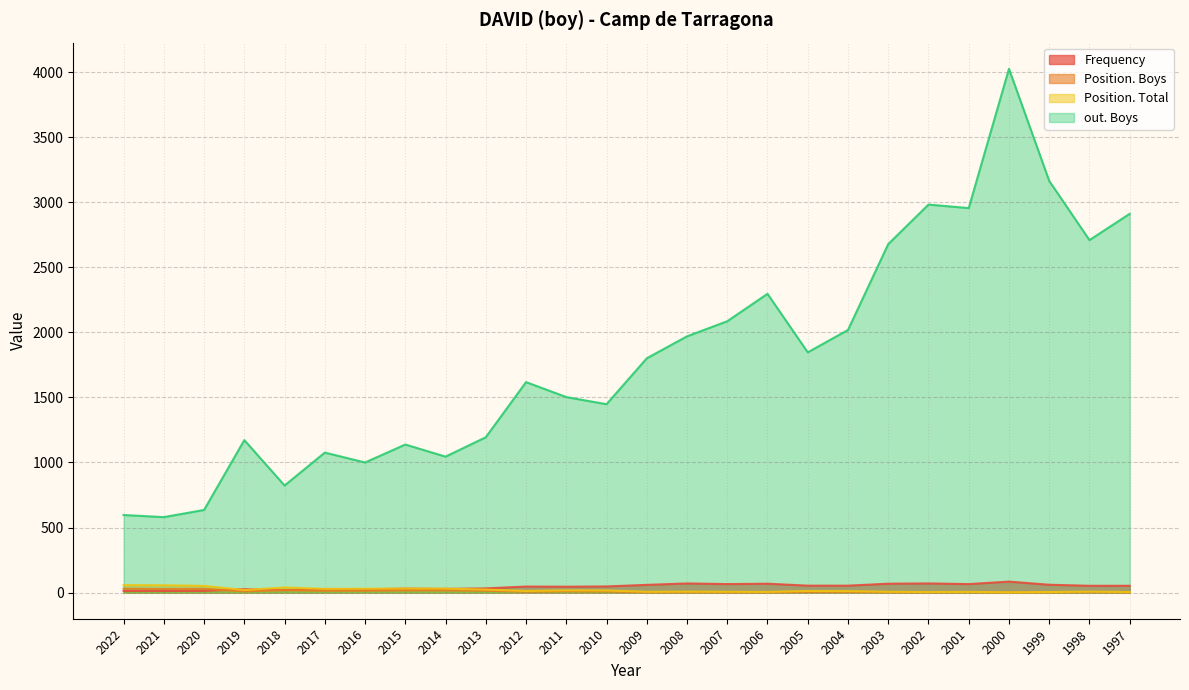

What is the maximum value for out. Boys?

4027